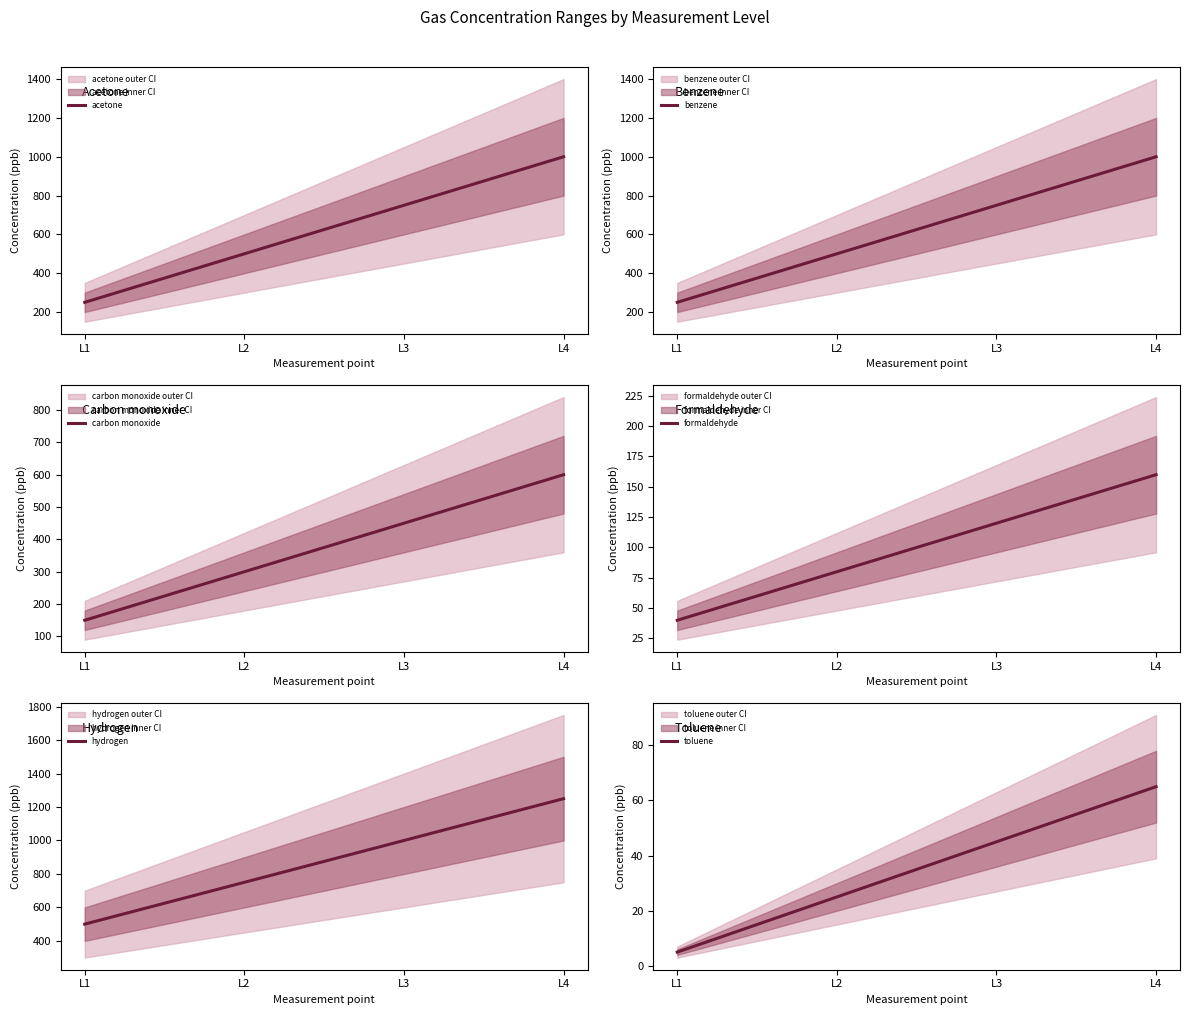

What is the difference between the maximum and second lowest values in the benzene series?

500